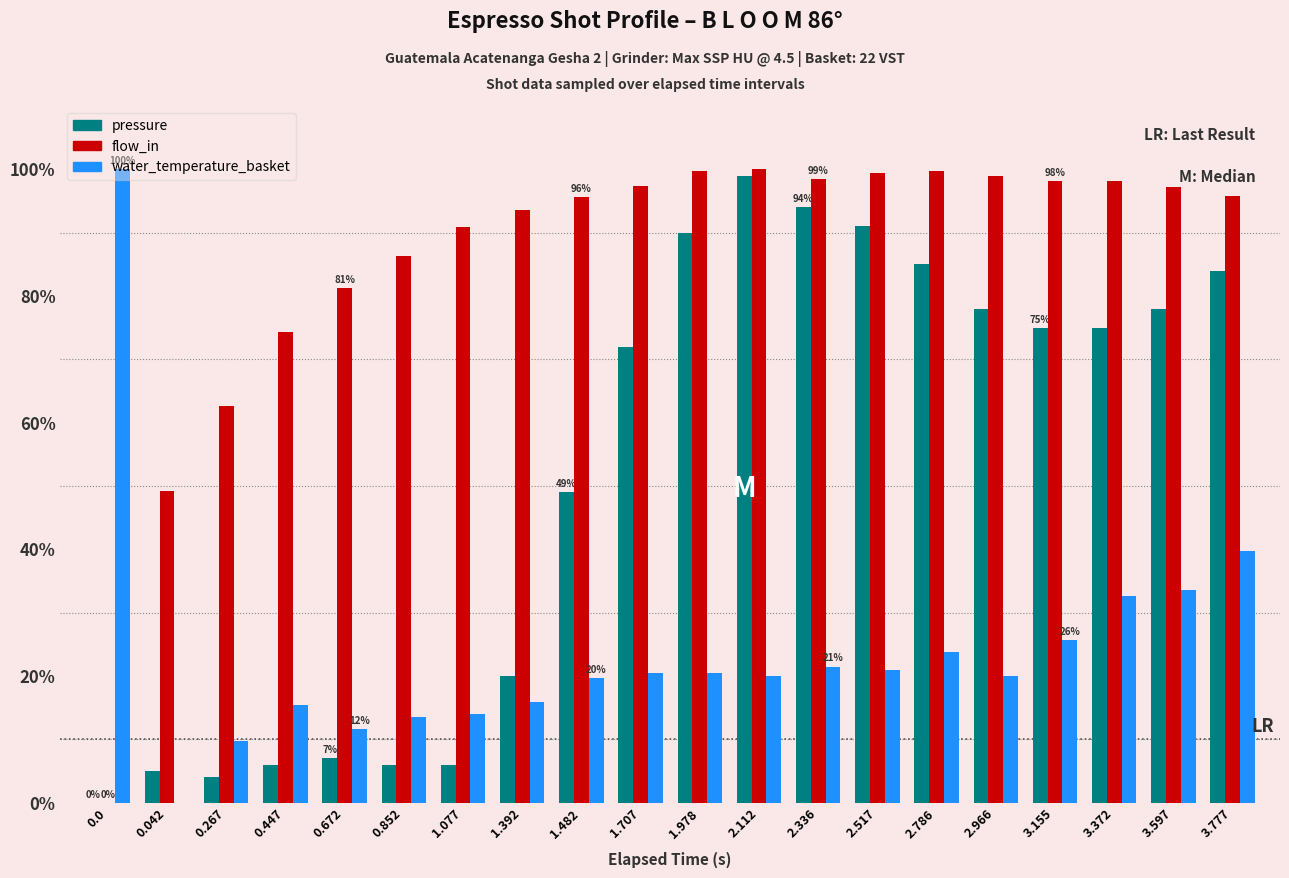

Is the value of pressure at 0.042 greater than the value of water_temperature_basket at 1.482?

No